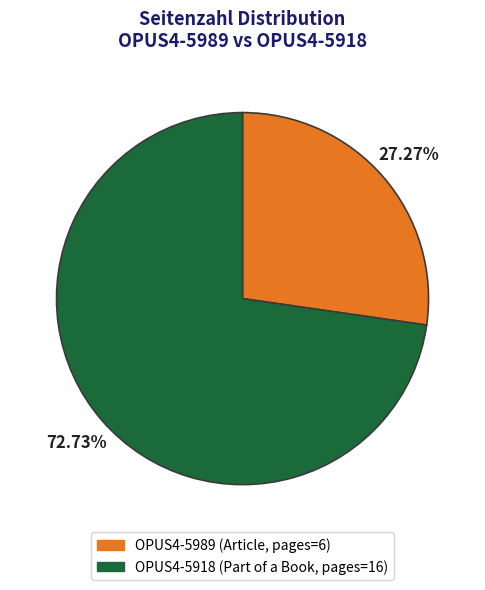

Which category accounts for the majority?

OPUS4-5918